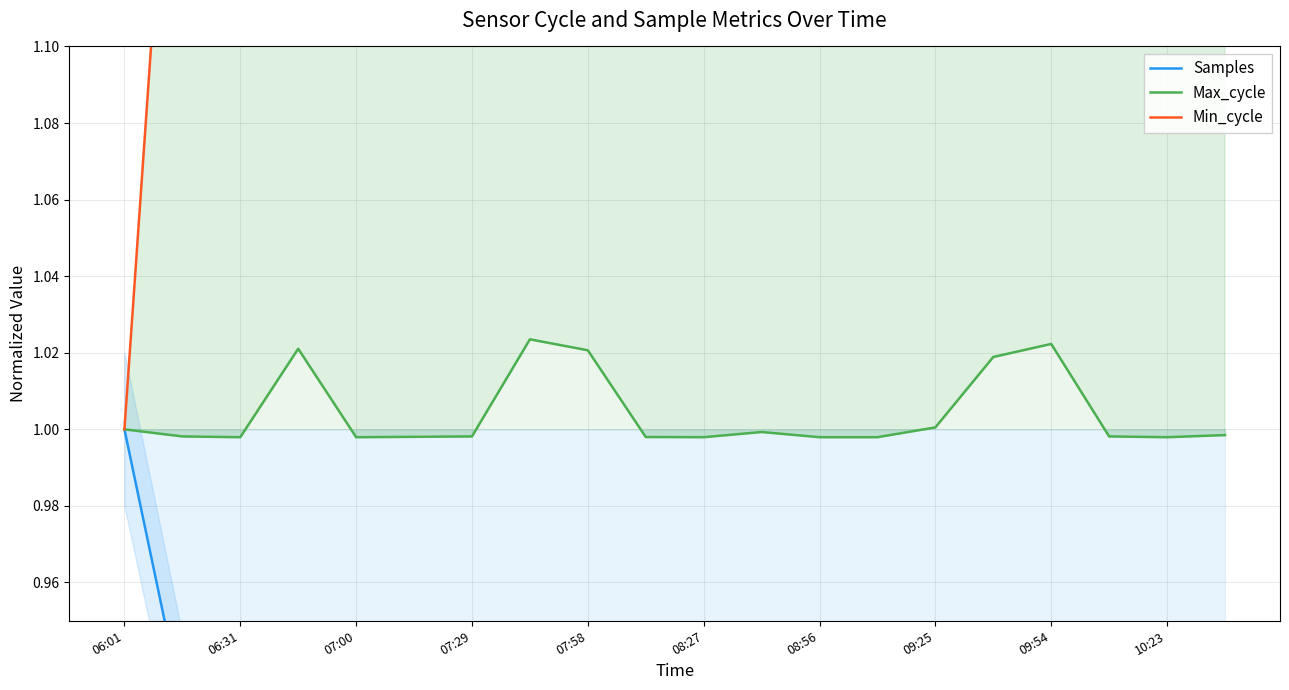

True or false: Max_cycle has a value of 1.7 at 07:00.

False